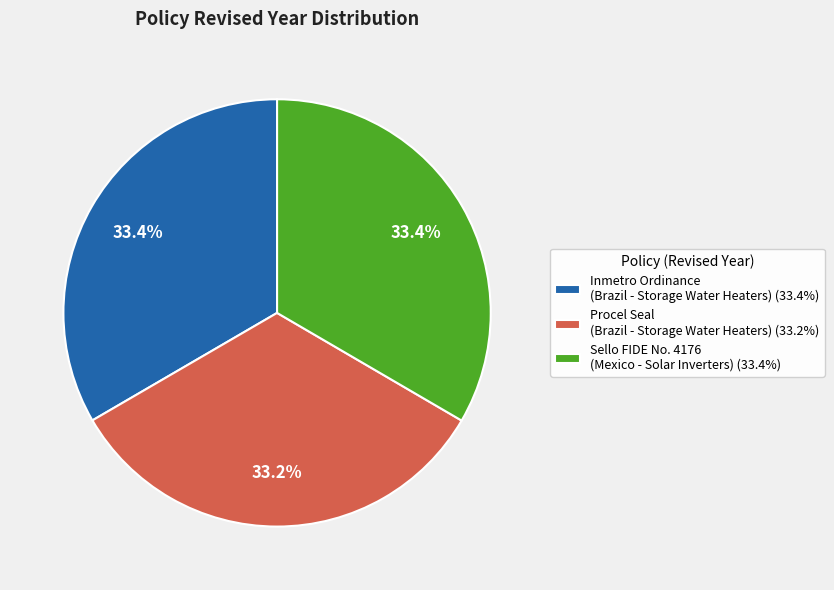

Approximately how many times larger is the value at Inmetro Ordinance (Brazil - Storage Water Heaters) (33.4%) compared to Procel Seal (Brazil - Storage Water Heaters) (33.2%)?

1.0